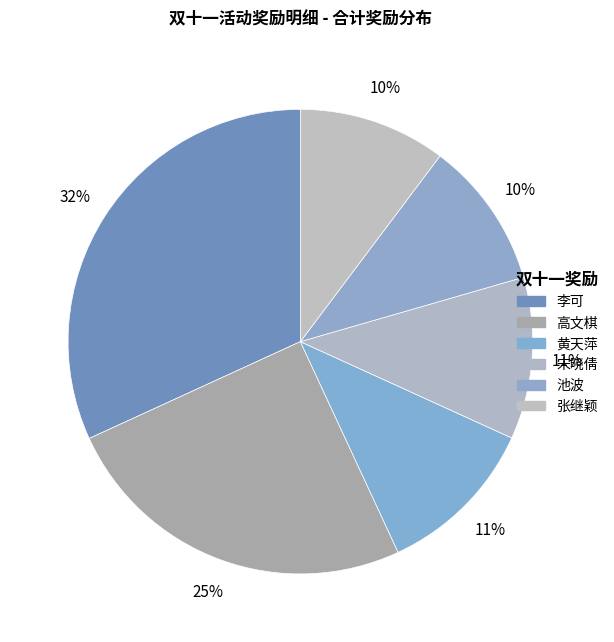

How many slices are in this pie chart?

6